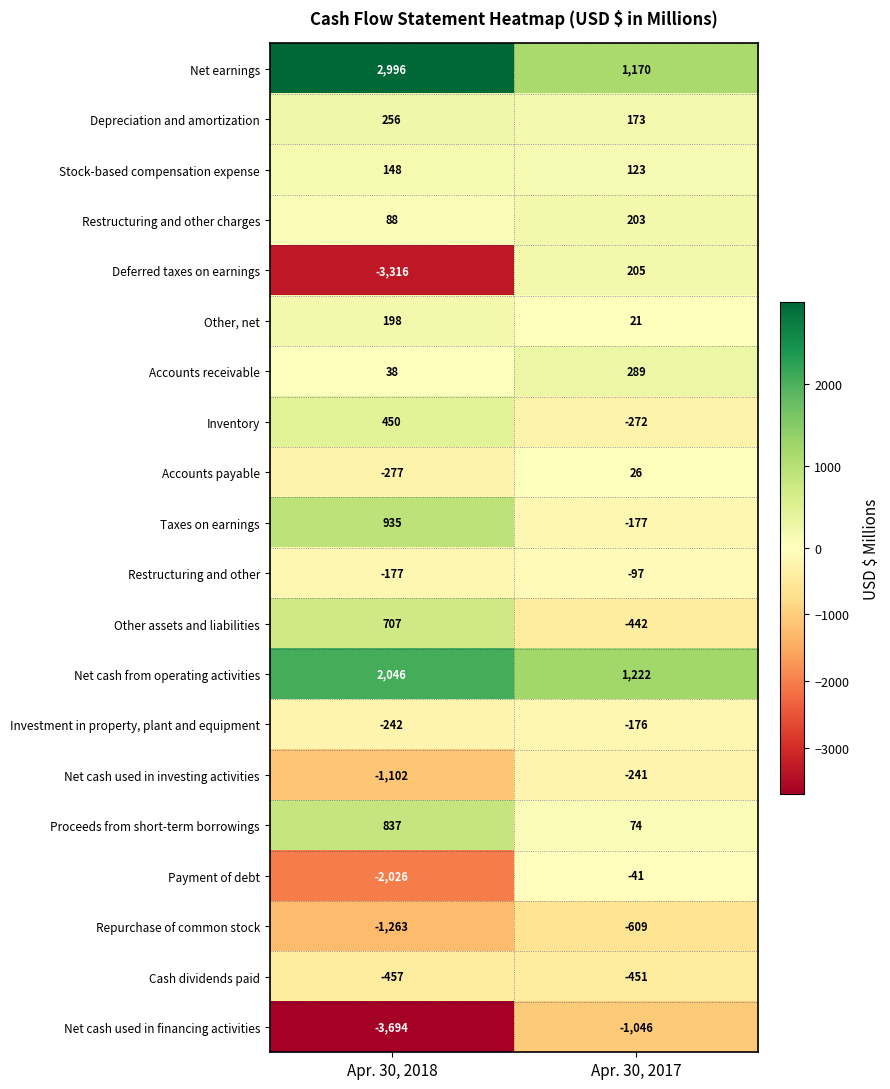

What value does the Net cash used in financing activities series have at Apr. 30, 2017, to the nearest 50?

-1050